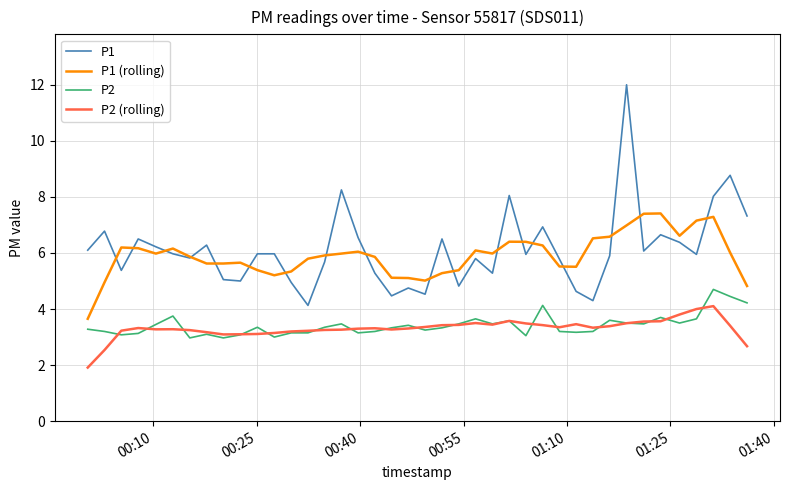

List the series in order of their peak value, lowest first.

P2 (rolling), P2, P1 (rolling), P1